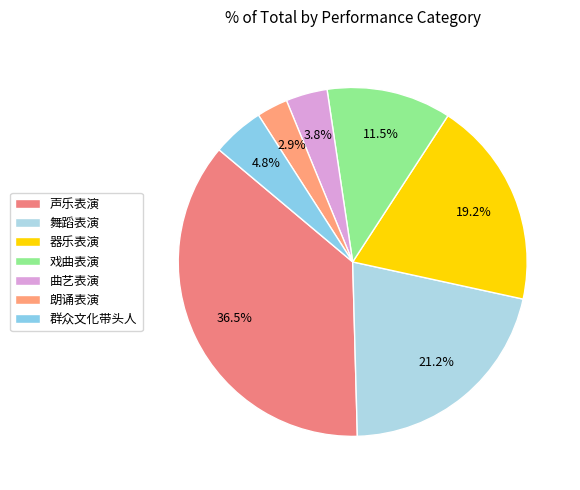

What percentage is the 戏曲表演 slice, to the nearest percent?

12%